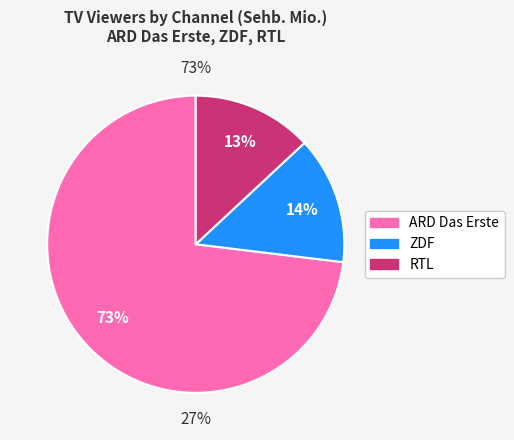

Which category has the biggest portion of the pie?

ARD Das Erste